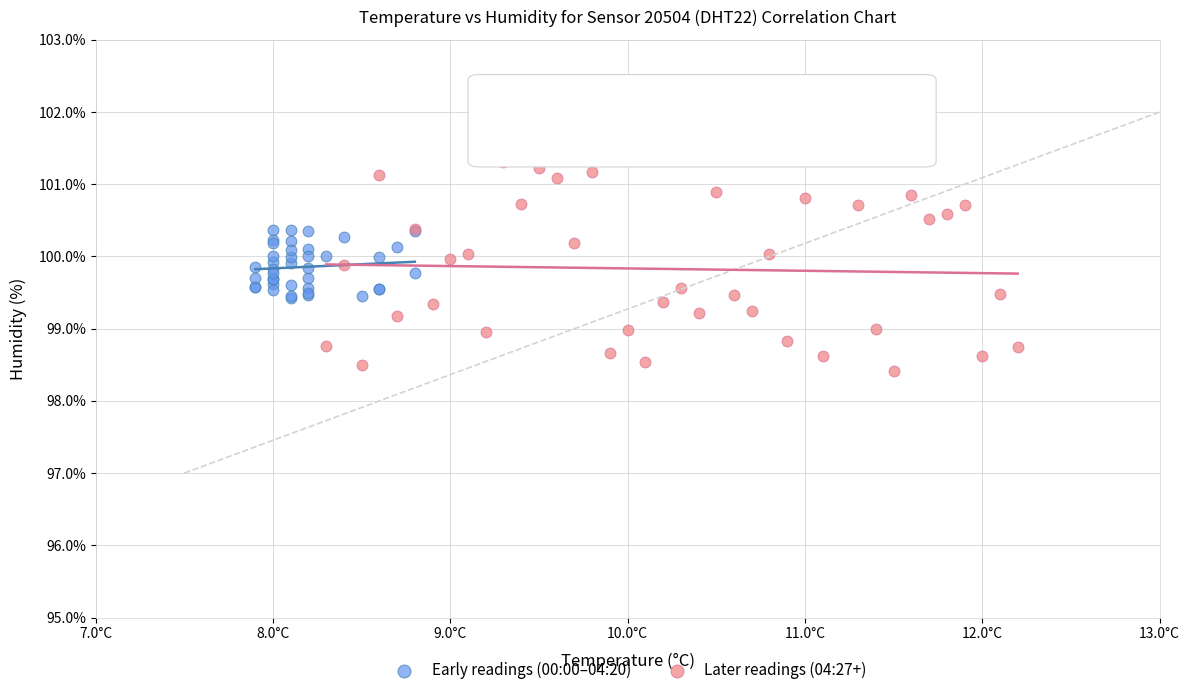

What are all the series names shown in the legend?

Early readings (00:00–04:20), Later readings (04:27+)